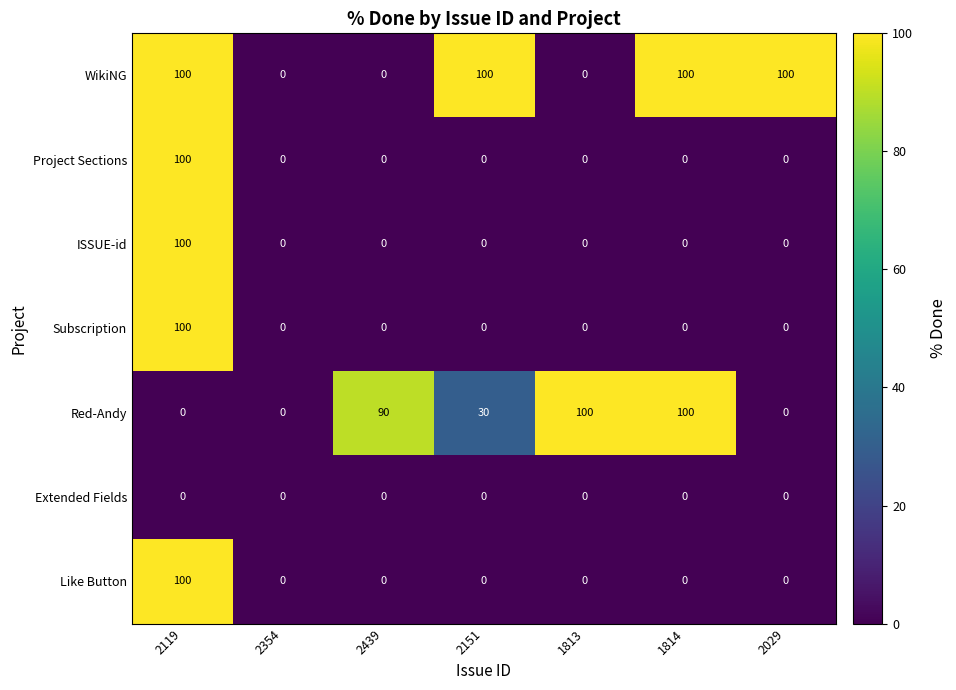

Between 2439 and 2151, which series saw the biggest shift?

WikiNG